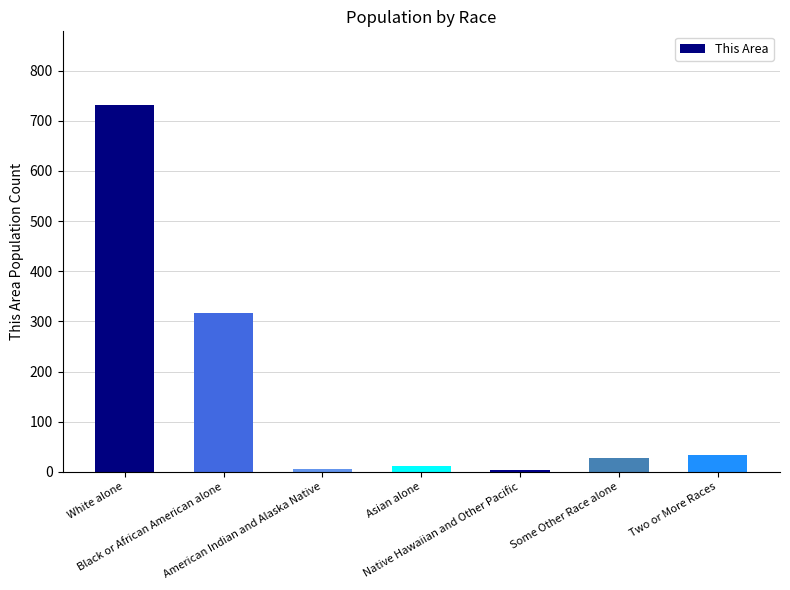

How many data points are less than 27?

3